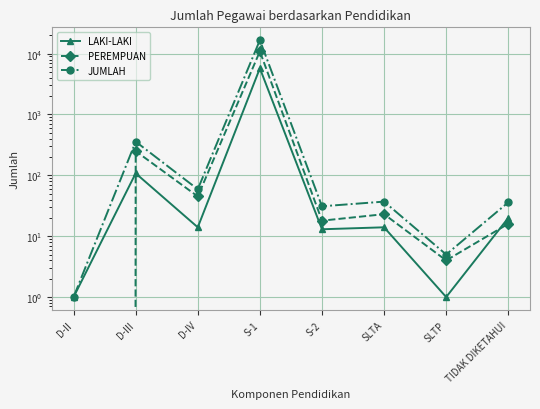

What is the highest value of the PEREMPUAN series?

10879